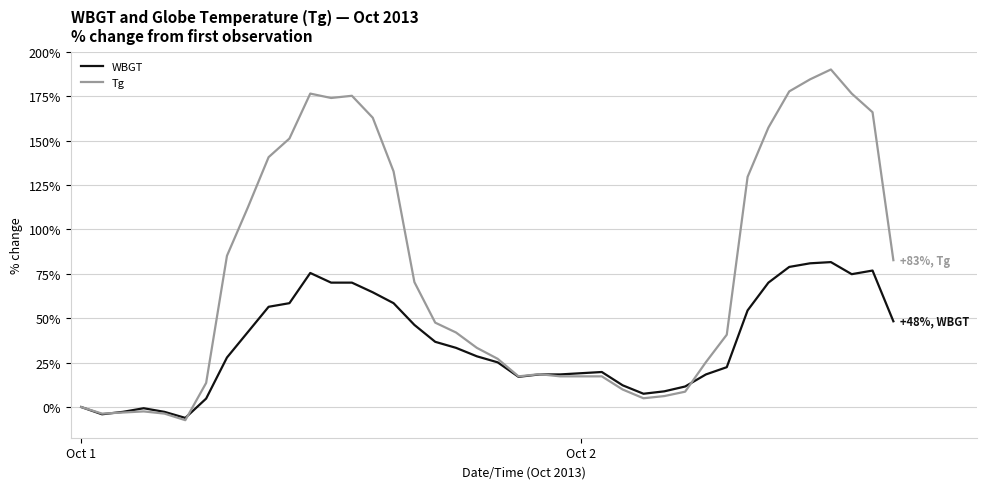

Which series has the largest total across all categories?

Tg